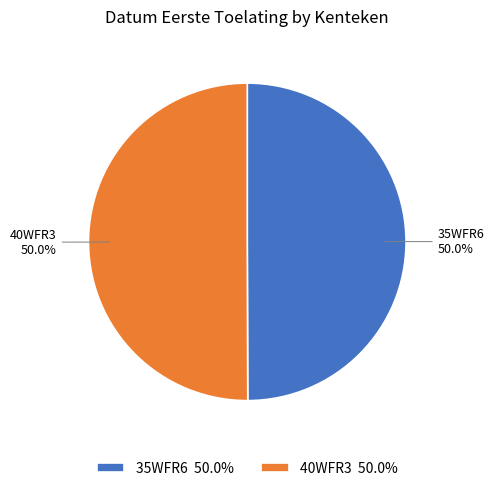

To the nearest percent, what percentage of the pie is 40WFR3?

50%